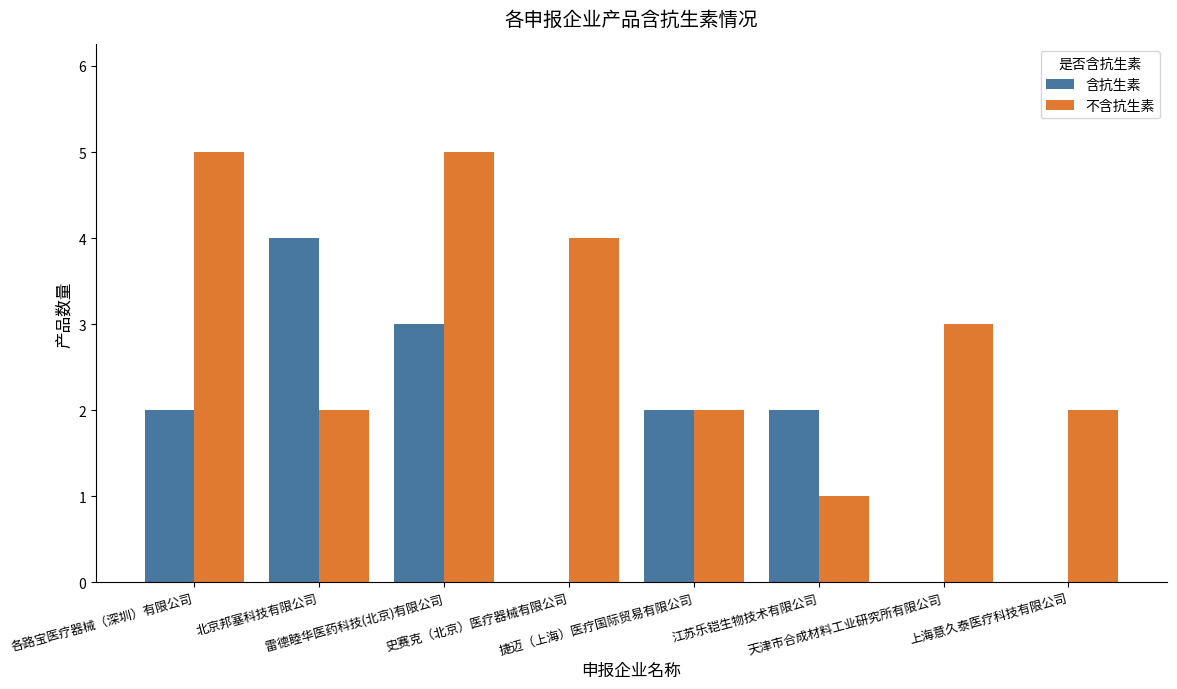

What is the sum of all 含抗生素 values?

13